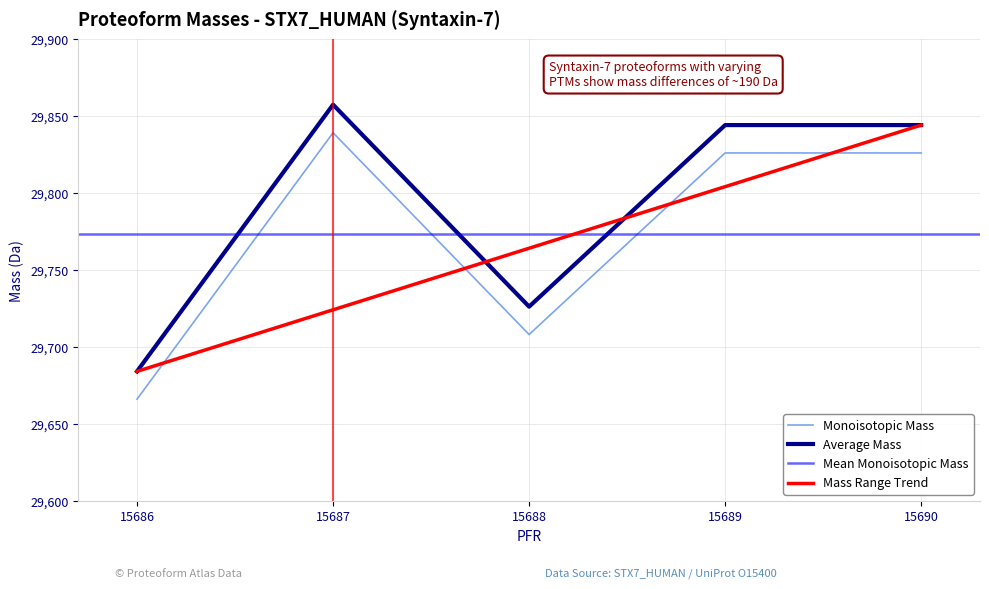

Reading left to right, what are all the values shown in this chart?

Monoisotopic Mass: 29666.3	29839.3	29708.3	29826.2	29826.2
Average Mass: 29684.3	29857.6	29726.4	29844.3	29844.3